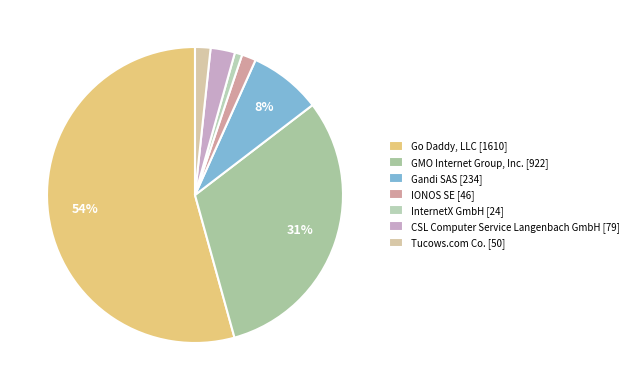

Rank the categories by value from lowest to highest.

InternetX GmbH, IONOS SE, Tucows.com Co., CSL Computer Service Langenbach GmbH, Gandi SAS, GMO Internet Group, Inc., Go Daddy, LLC